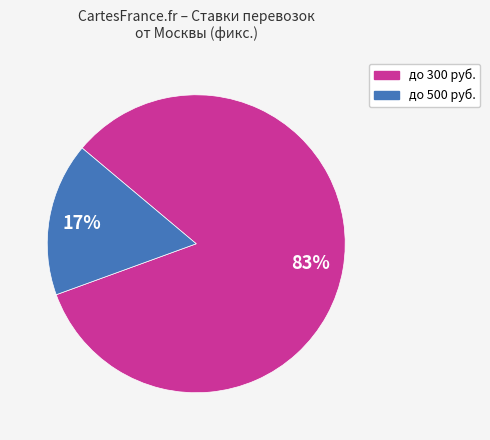

Is there any slice that represents more than half of the pie?

Yes